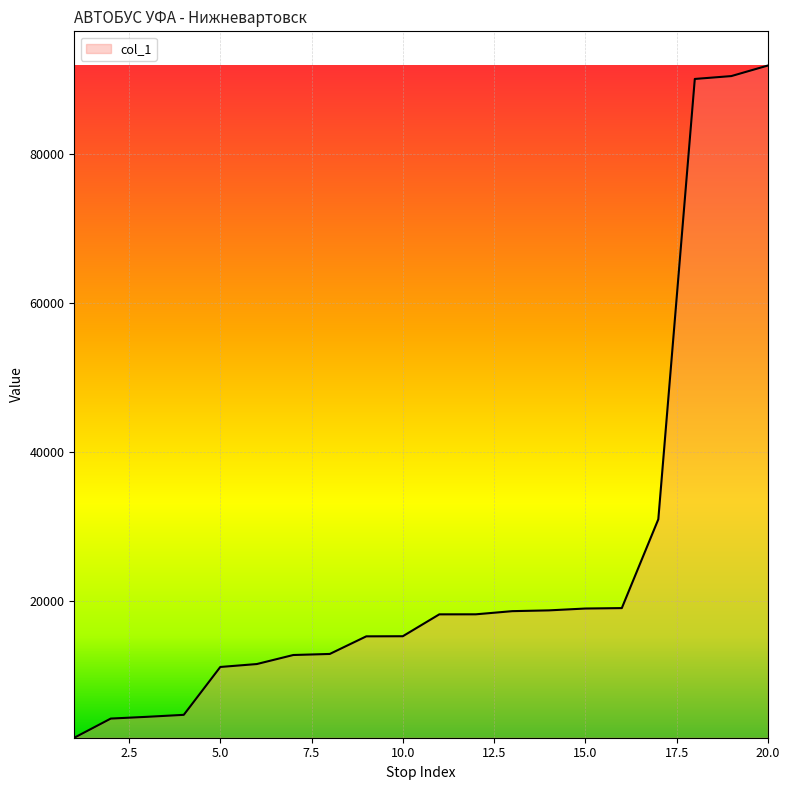

What is the maximum value shown in the chart?

91828